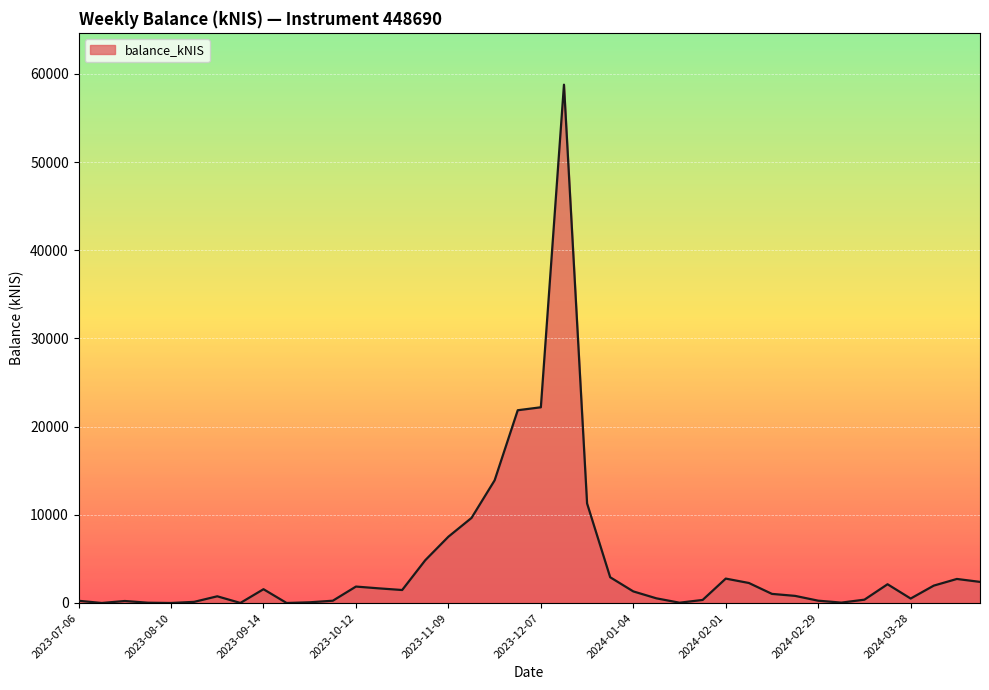

What is the average value?

4518.7